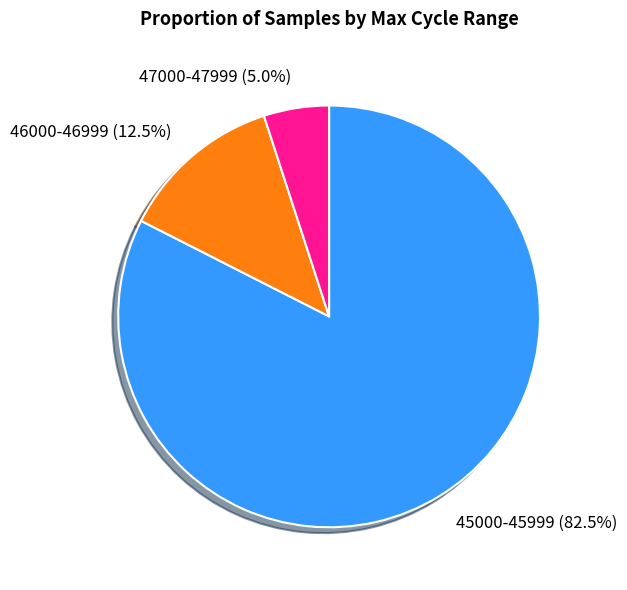

Which has a higher value, 47000-47999 or 46000-46999?

46000-46999